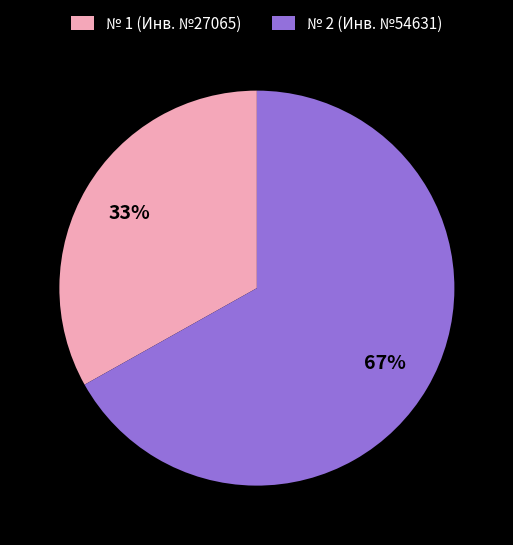

To the nearest percent, what percentage of the pie is № 2 (Инв. №54631)?

67%